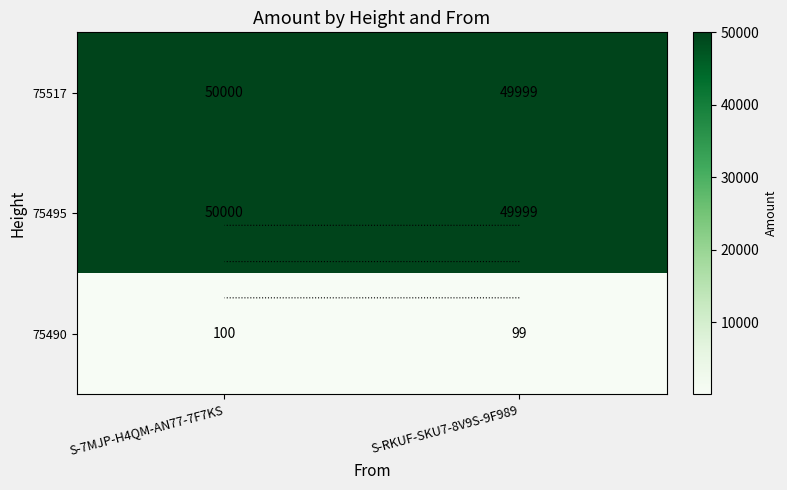

What is the difference between the maximum and minimum values in the 75490 series?

1